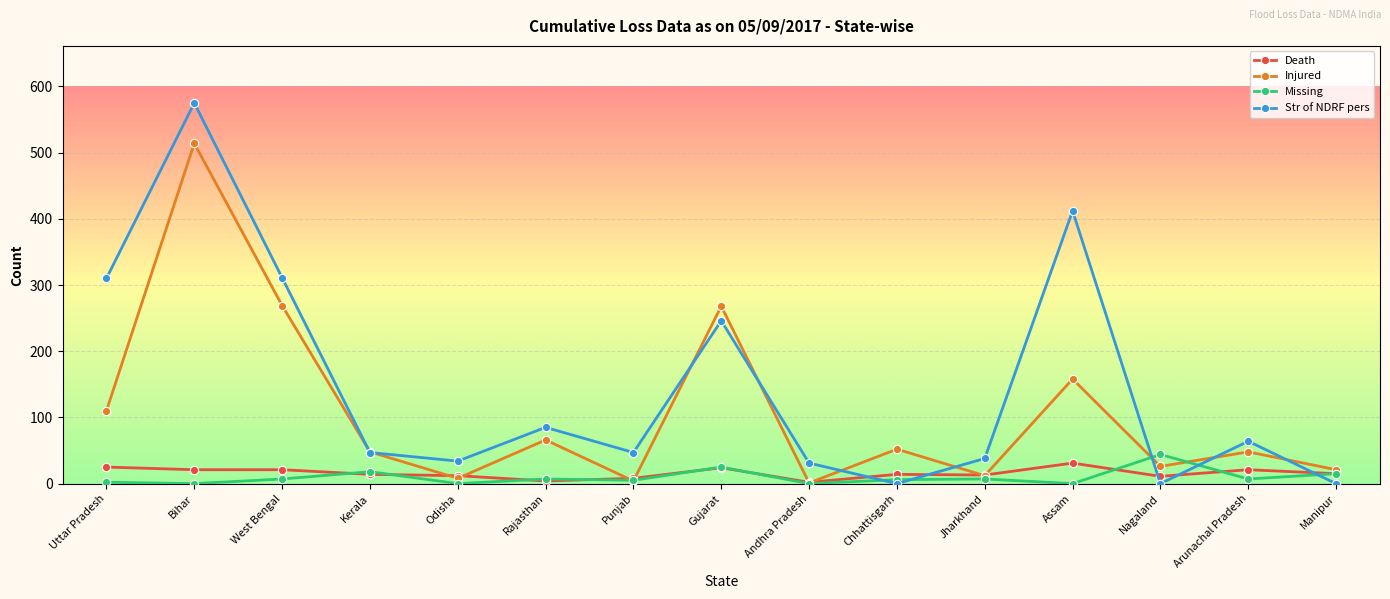

True or false: Death has more than 1 points higher than both neighbors.

True